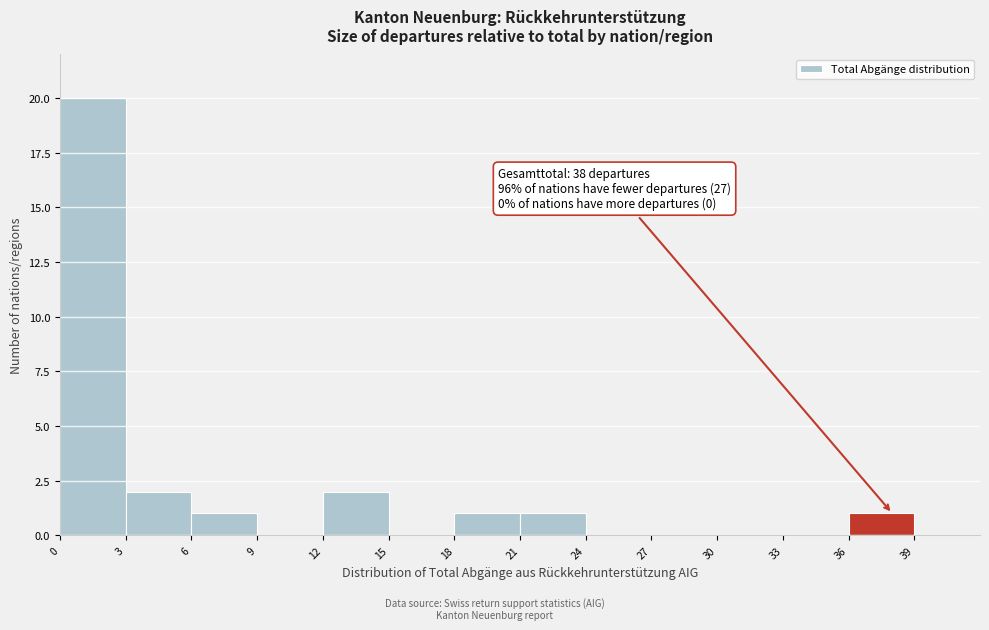

Which range on the x-axis has the tallest bar?

0 to 3